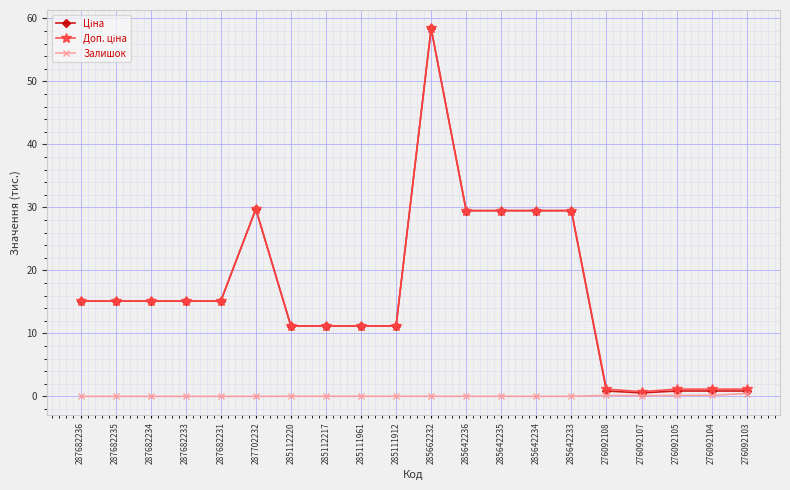

Does the chart display data point markers on the line(s)?

Yes